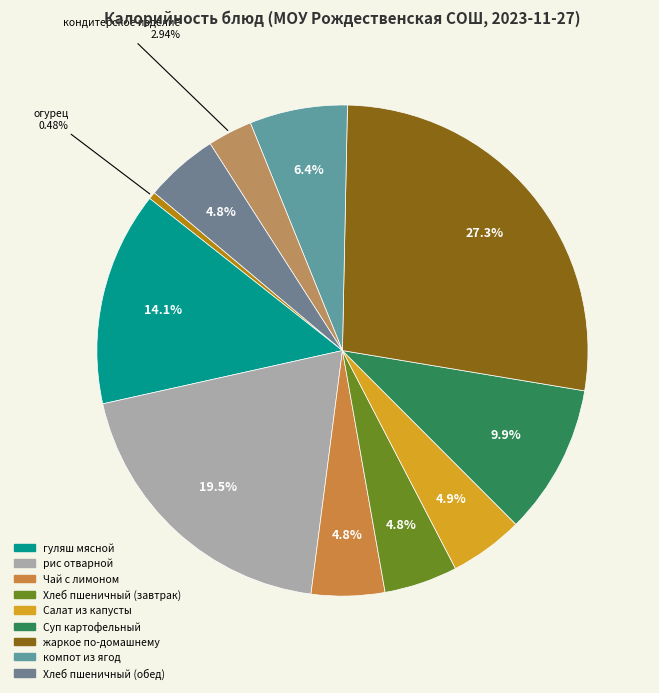

How many segments does this pie chart have?

11